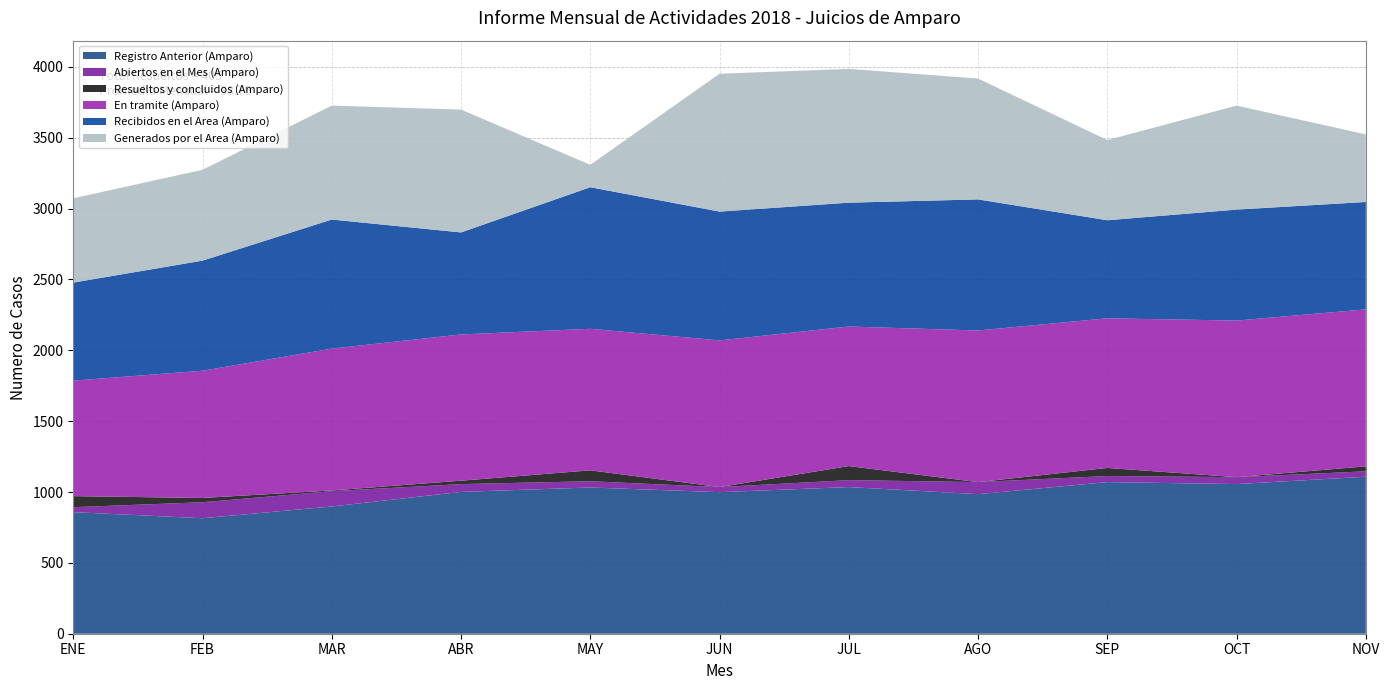

Reading right to left, transcribe all the data shown in this chart.

Registro Anterior (Amparo): NOV=1108	OCT=1056	SEP=1070	AGO=985	JUL=1035	JUN=999	MAY=1032	ABR=1001	MAR=898	FEB=815	ENE=858
Abiertos en el Mes (Amparo): NOV=38	OCT=49	SEP=43	AGO=85	JUL=49	JUN=36	MAY=44	ABR=55	MAR=108	FEB=113	ENE=35
Resueltos y concluidos (Amparo): NOV=35	OCT=0	SEP=57	AGO=0	JUL=99	JUN=0	MAY=77	ABR=24	MAR=5	FEB=30	ENE=78
En tramite (Amparo): NOV=1108	OCT=1105	SEP=1056	AGO=1070	JUL=985	JUN=1035	MAY=999	ABR=1032	MAR=1001	FEB=898	ENE=815
Recibidos en el Area (Amparo): NOV=758	OCT=783	SEP=692	AGO=925	JUL=874	JUN=909	MAY=999	ABR=720	MAR=911	FEB=777	ENE=692
Generados por el Area (Amparo): NOV=477	OCT=734	SEP=566	AGO=853	JUL=944	JUN=973	MAY=158	ABR=867	MAR=804	FEB=641	ENE=595